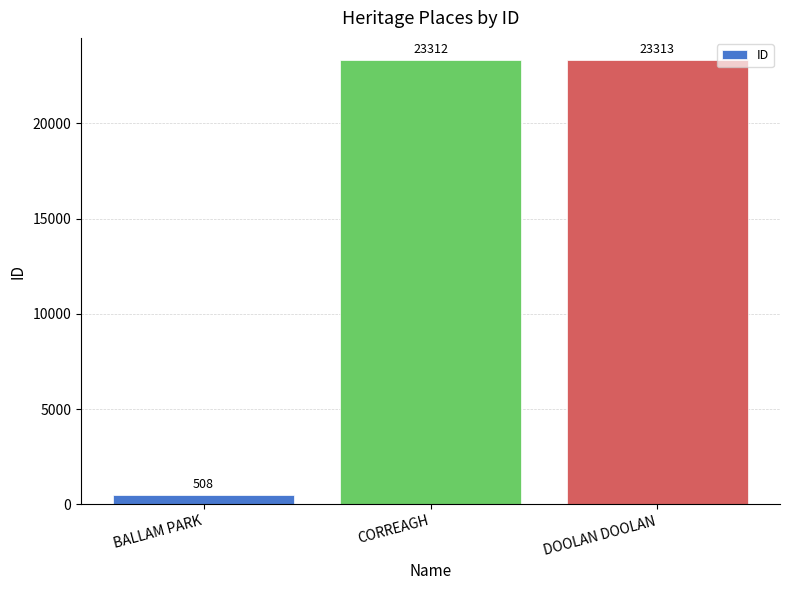

Rank the categories by value from highest to lowest.

DOOLAN DOOLAN, CORREAGH, BALLAM PARK